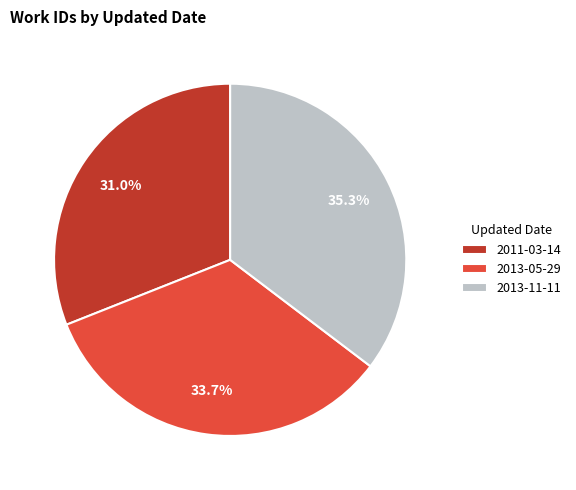

Approximately how many times larger is the value at 2011-03-14 compared to 2013-05-29?

0.9